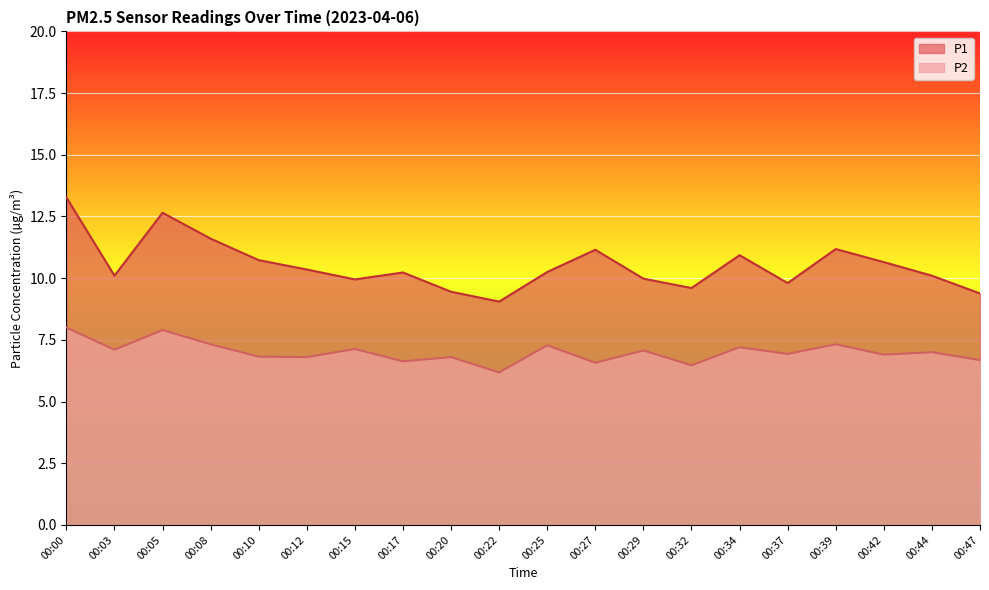

In P1, how many points are lower than both neighbors (excluding endpoints)?

5